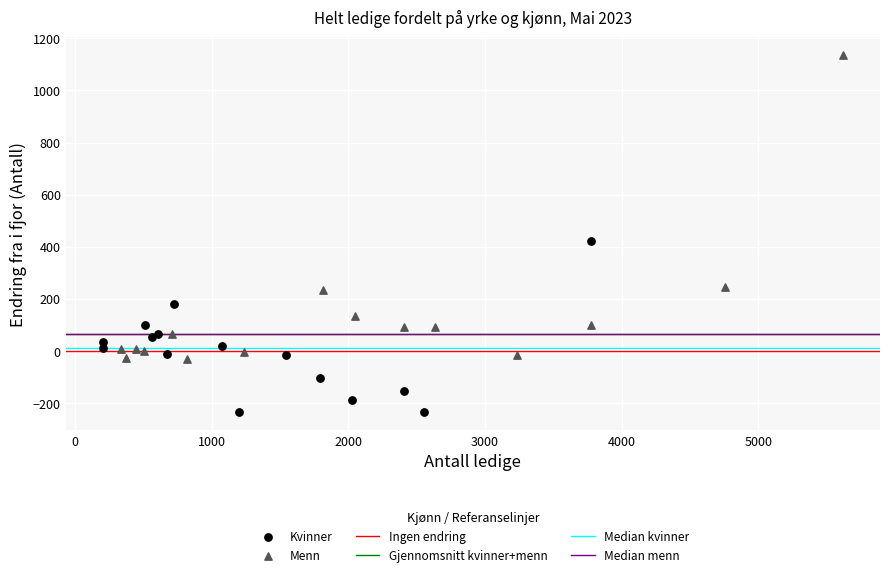

Which series reaches the maximum Y coordinate?

Menn